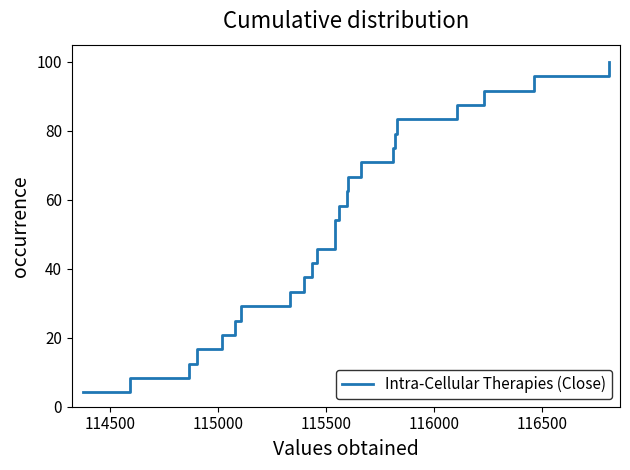

What is the minimum value shown in the chart?

4.2